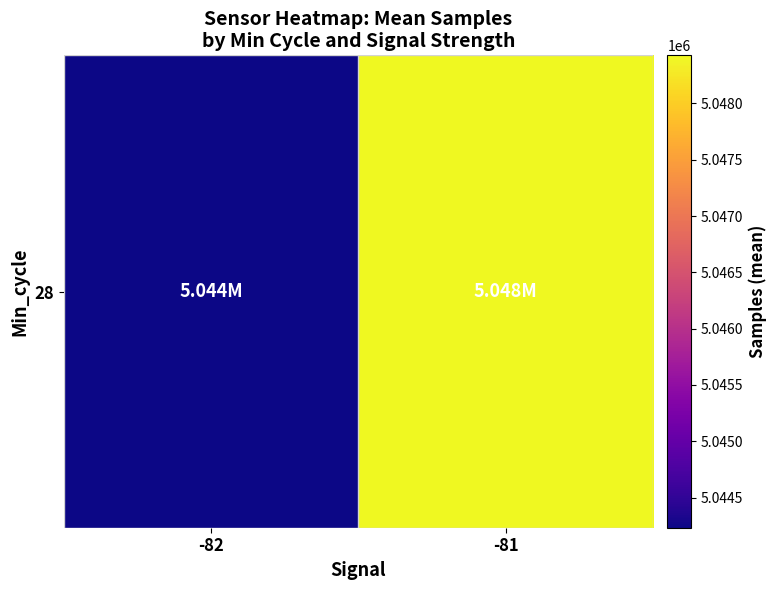

What is the greatest value displayed?

5048427.3